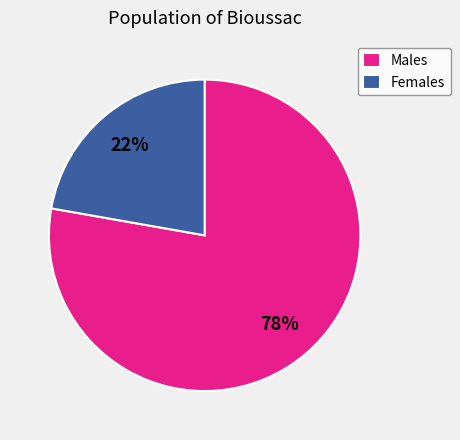

Is there any slice that represents more than half of the pie?

Yes